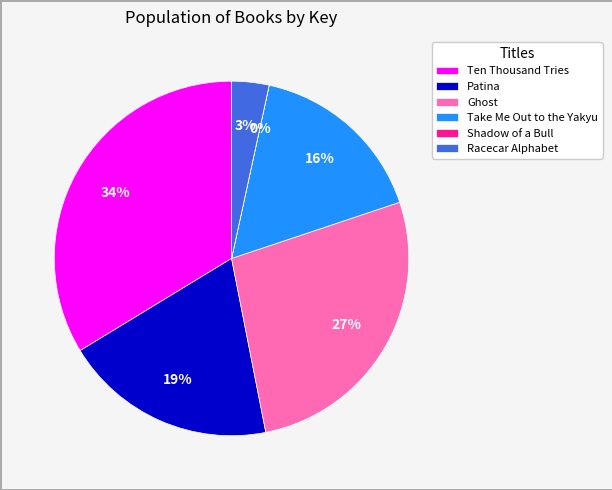

Approximately how many times larger is the value at Ghost compared to Patina?

1.4